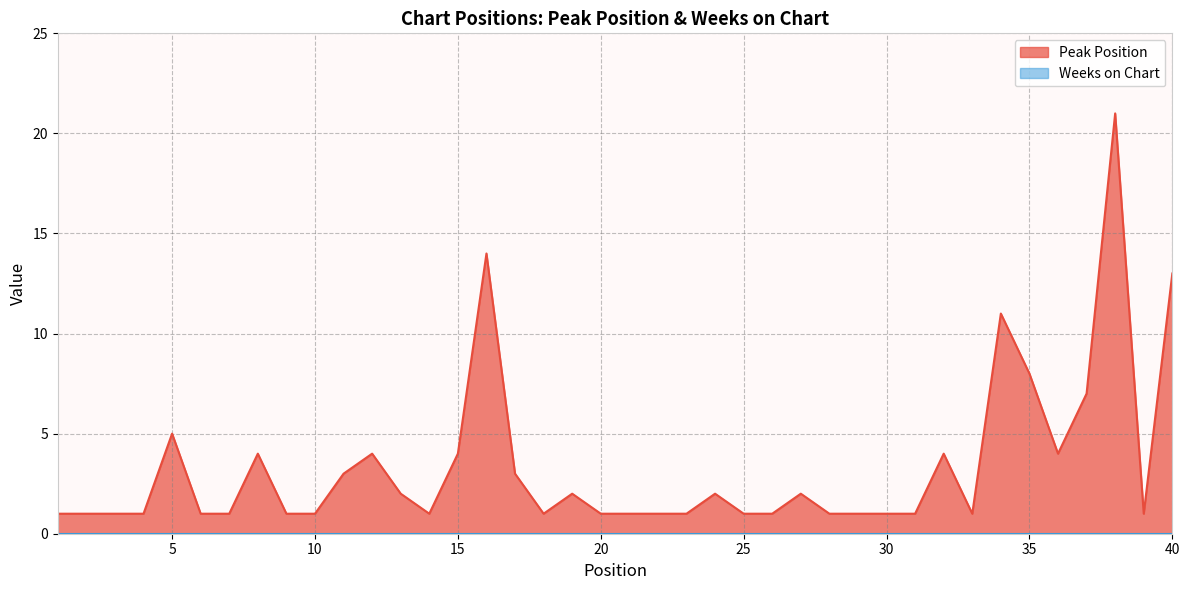

How many categories are shown in the chart?

40